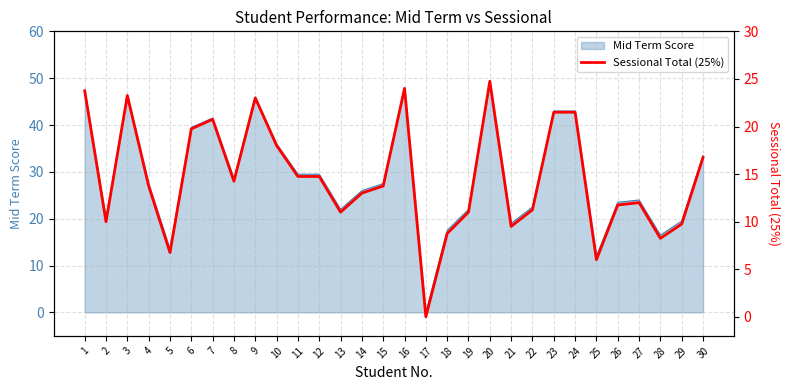

List the labels in order of value, largest first.

20, 16, 1, 3, 9, 23, 24, 7, 6, 10, 30, 11, 12, 8, 4, 15, 14, 27, 26, 22, 13, 19, 2, 29, 21, 18, 28, 5, 25, 17